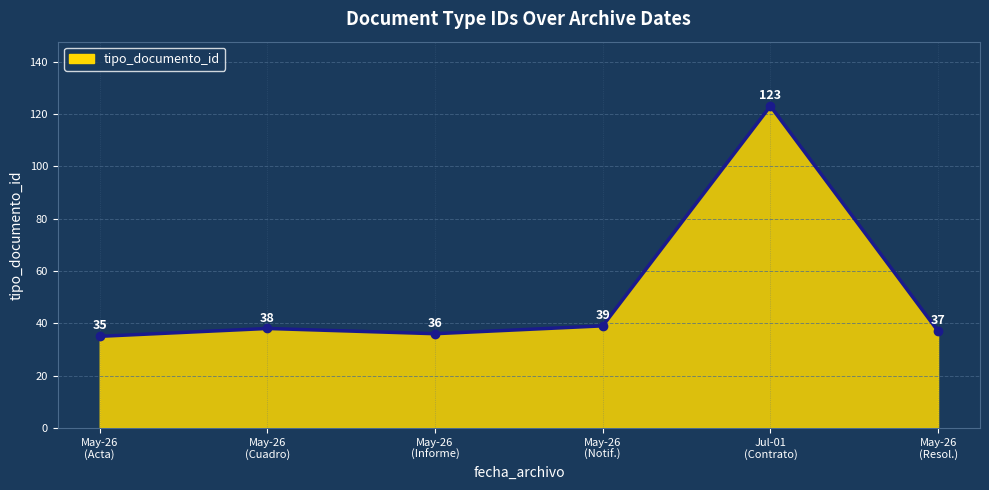

How many data points are less than 38?

3